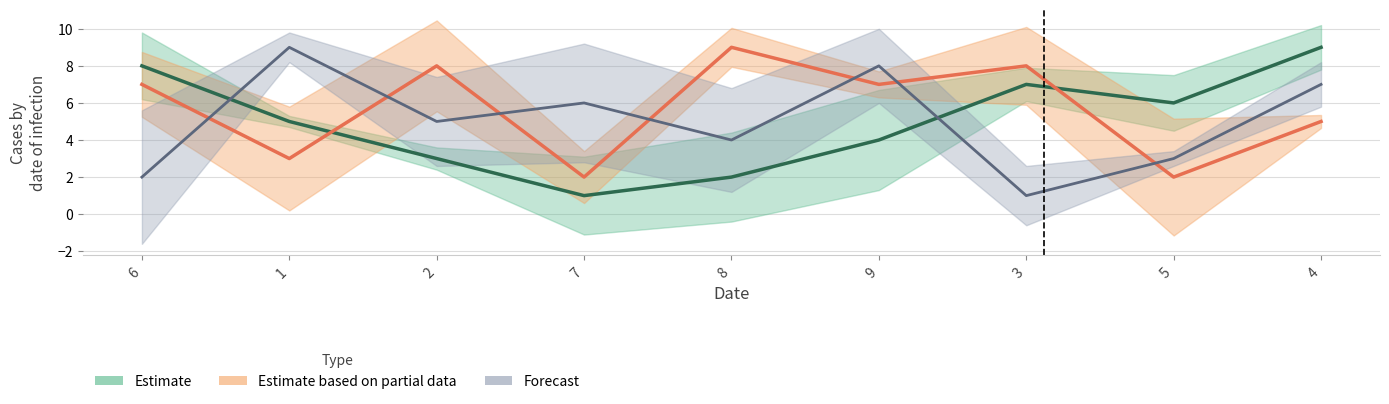

At which label does col_6 first exceed 5?

6